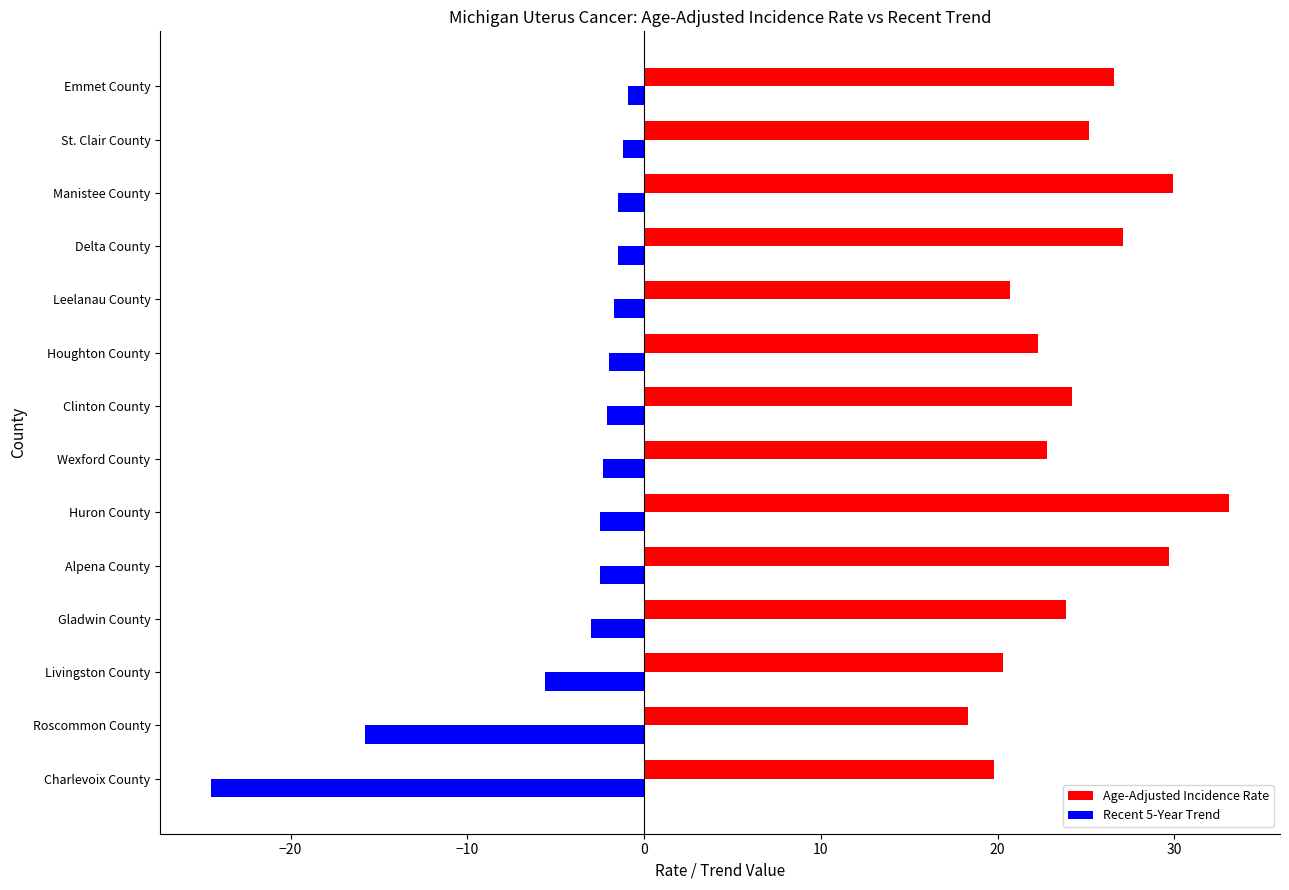

What is the approximate value of Age-Adjusted Incidence Rate at Leelanau County?

20.7